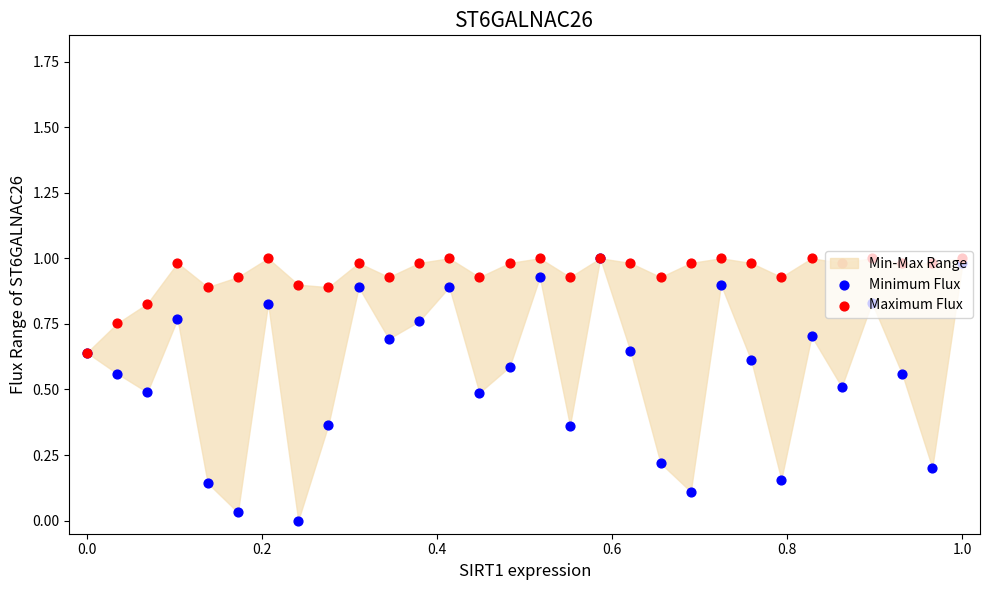

Which series has the largest Y range (max minus min)?

Minimum Flux